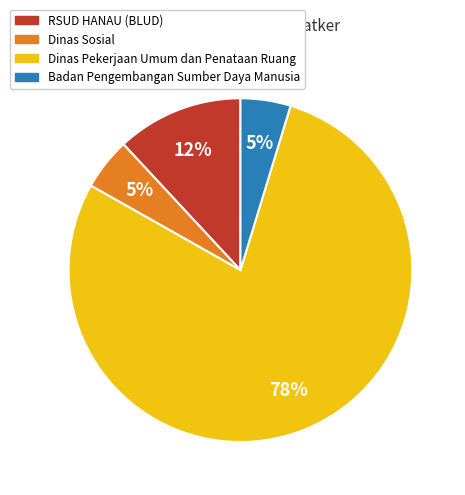

To the nearest percent, what is the average slice percentage?

25%